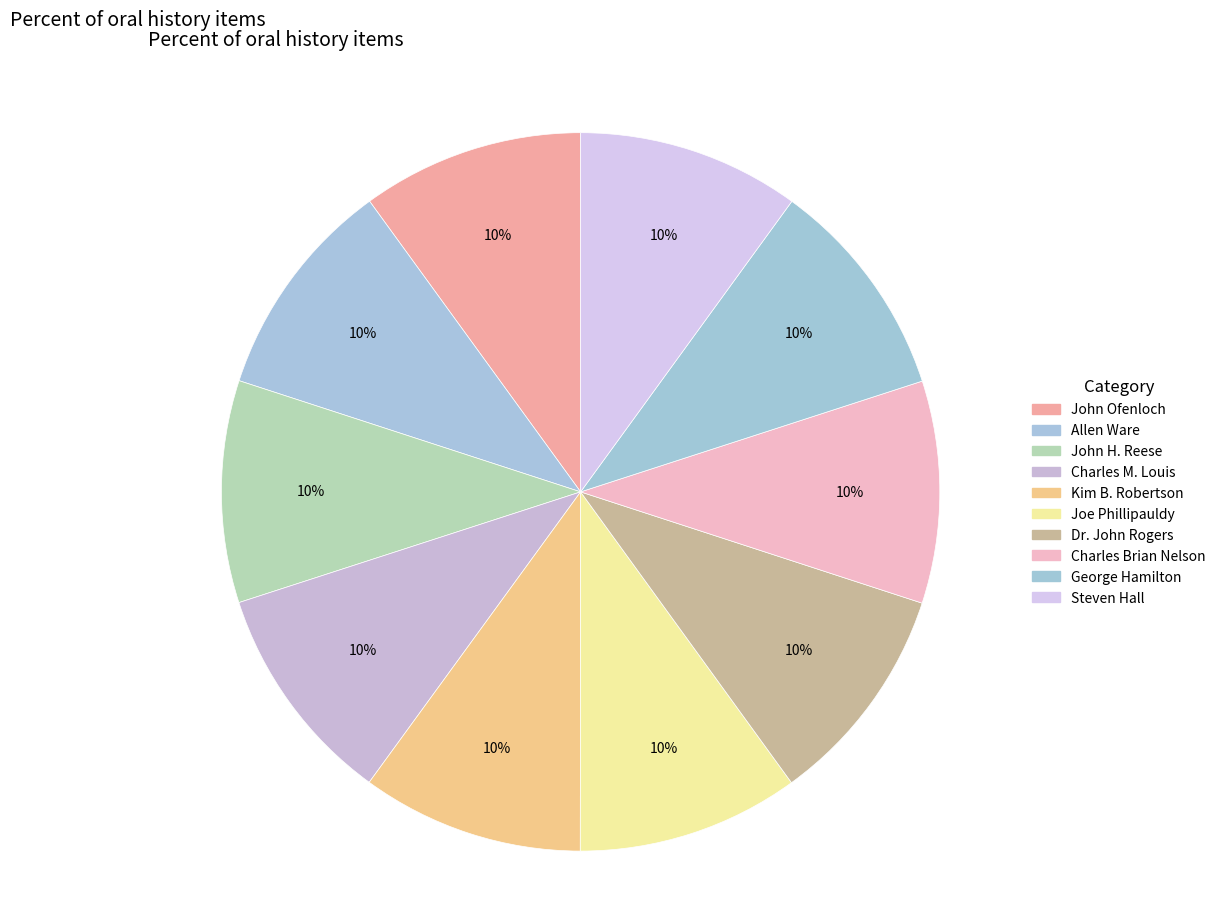

To the nearest percent, what percentage of the pie is Dr. John Rogers?

10%